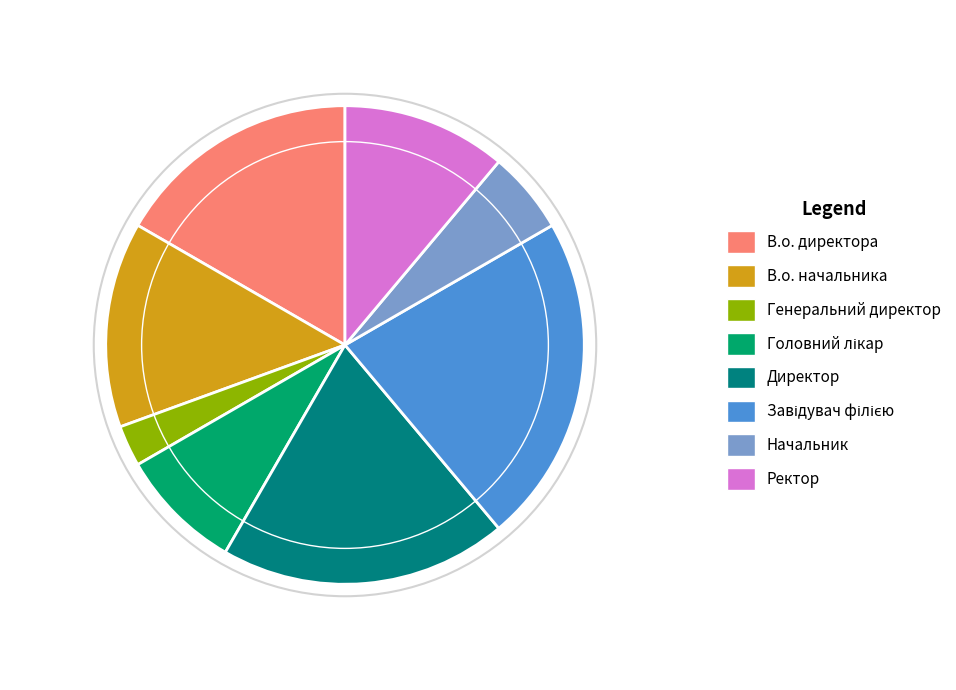

Is the sum of Ректор and Директор greater than half?

No